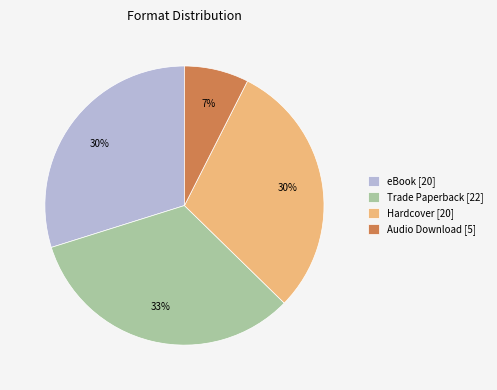

Does eBook account for over 50% of the chart?

No